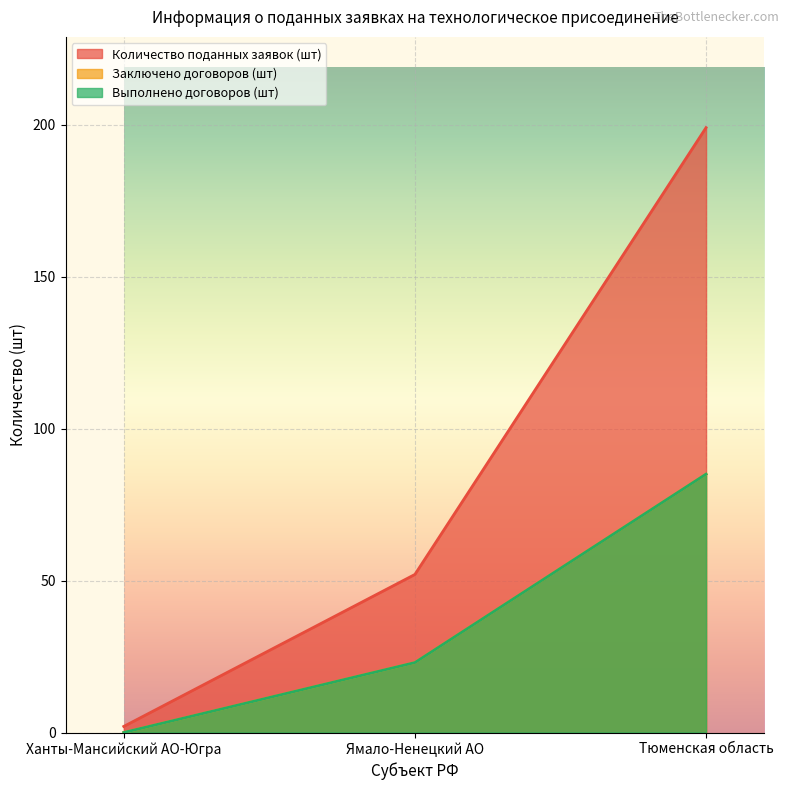

What is the difference between the Заключено договоров (шт) values at Ханты-Мансийский АО-Югра and Тюменская область?

85